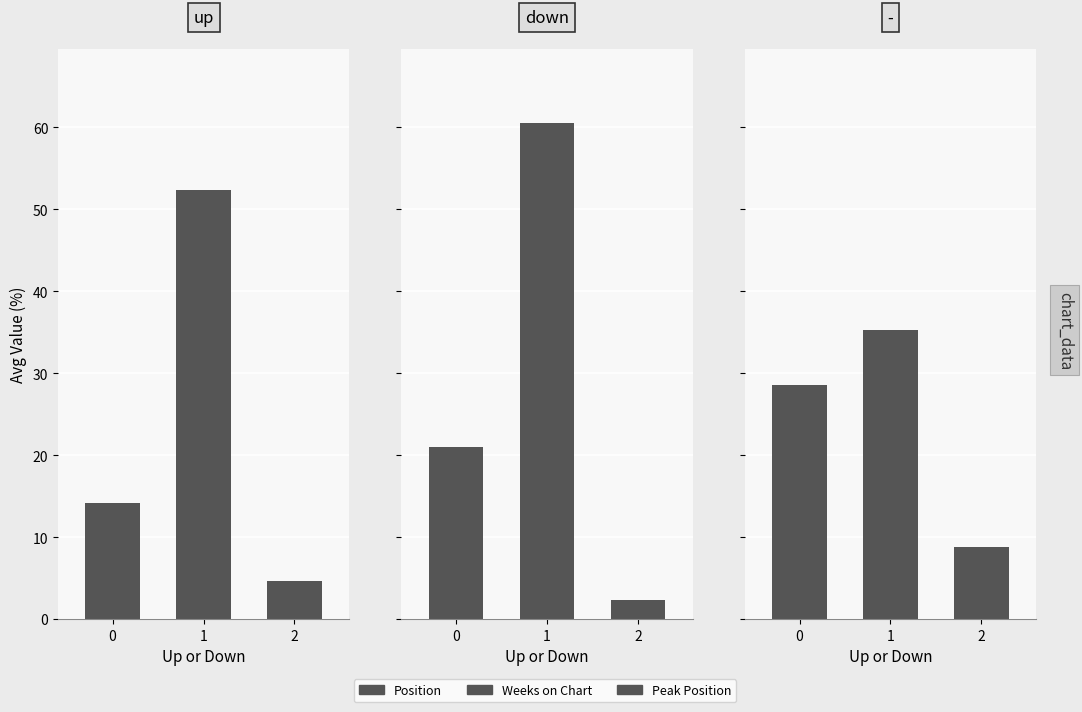

The value of up at avg_weeks is 52.7. True or false?

True